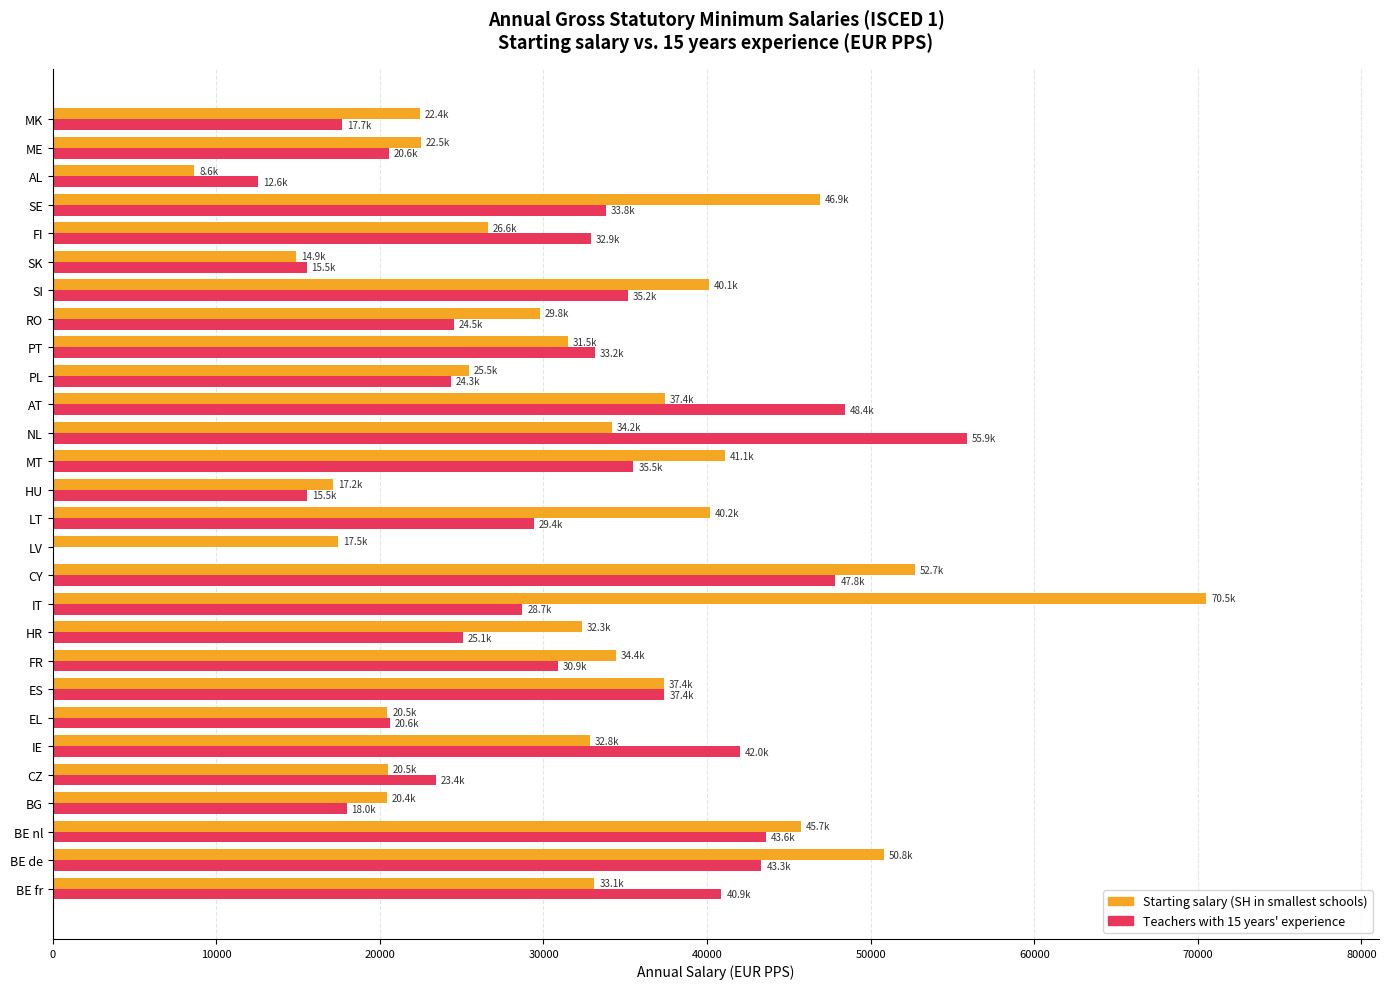

What is the total value across all series at EL?

41077.2